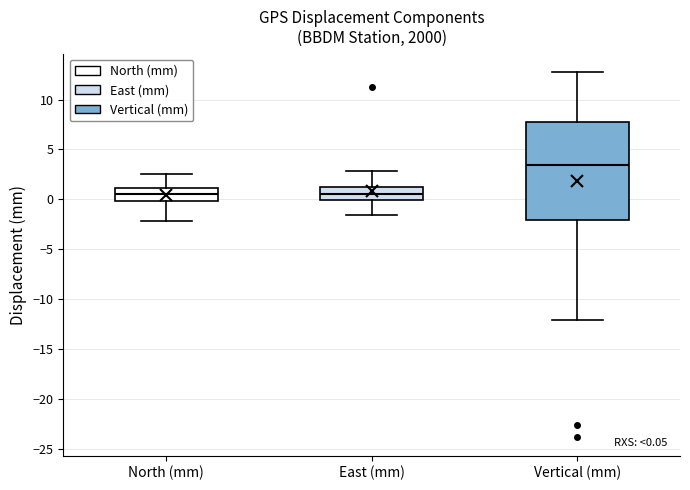

Comparing the boxes themselves (not the whiskers), which one is the tallest?

Vertical (mm)